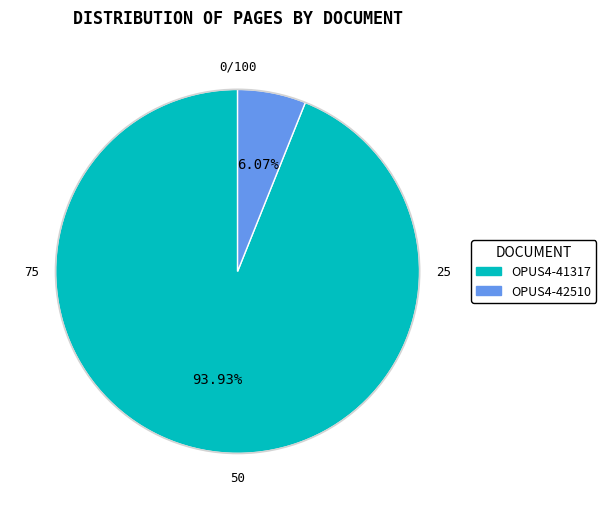

To the nearest percent, what is the difference between the largest and smallest slice percentages?

88%